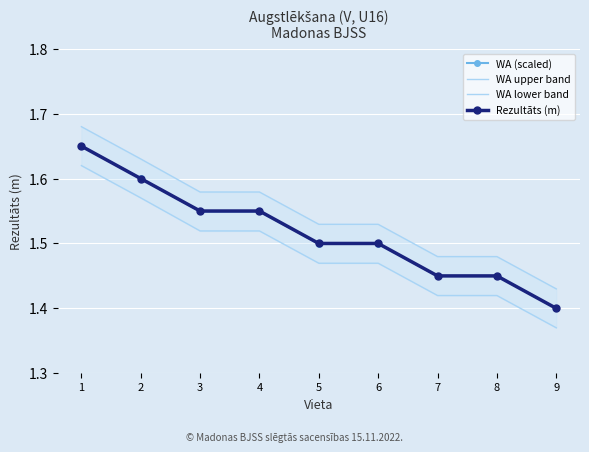

True or false: WA lower band has more than 2 points higher than both neighbors.

False